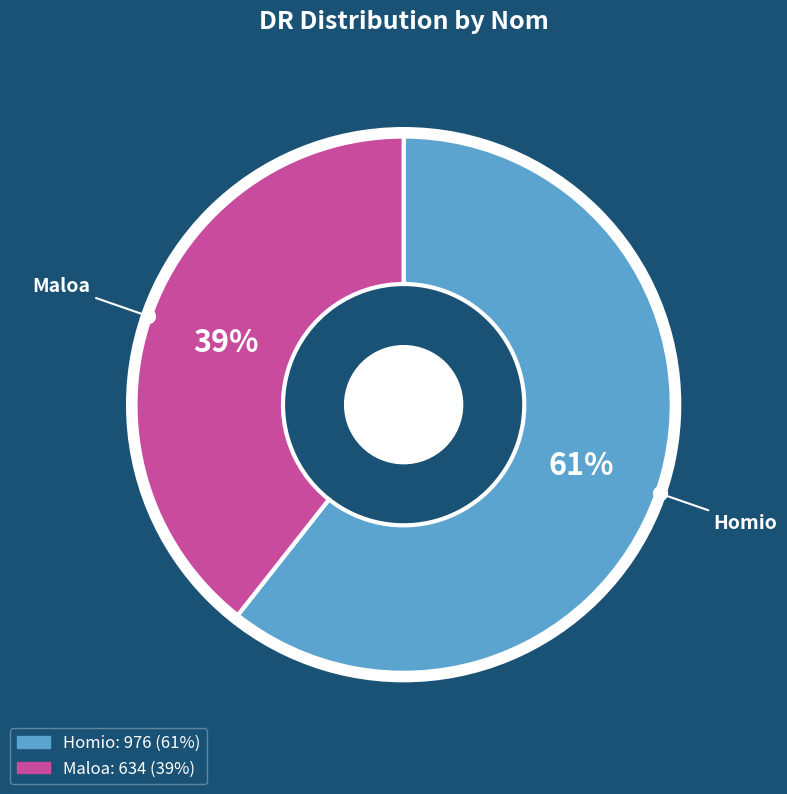

Is it true that Homio is 71% of the pie?

False